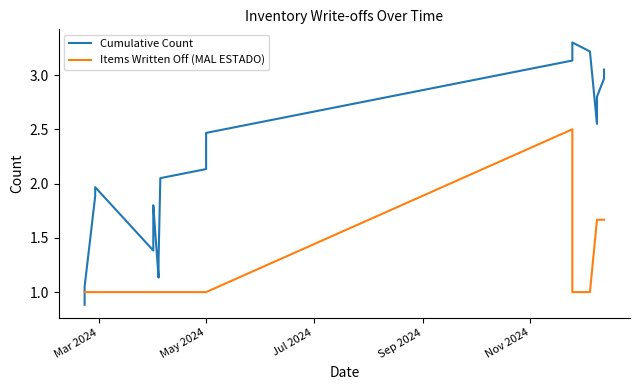

What are all the series names shown in the legend?

Cumulative Count, Items Written Off (MAL ESTADO)